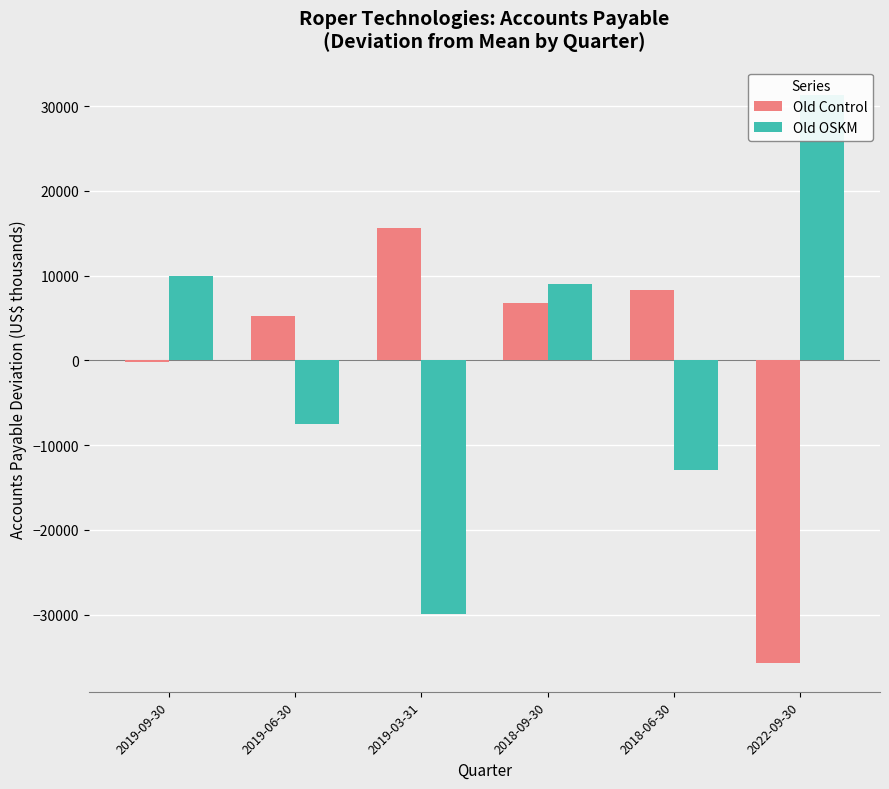

What is the highest value of the Old OSKM series?

31316.7